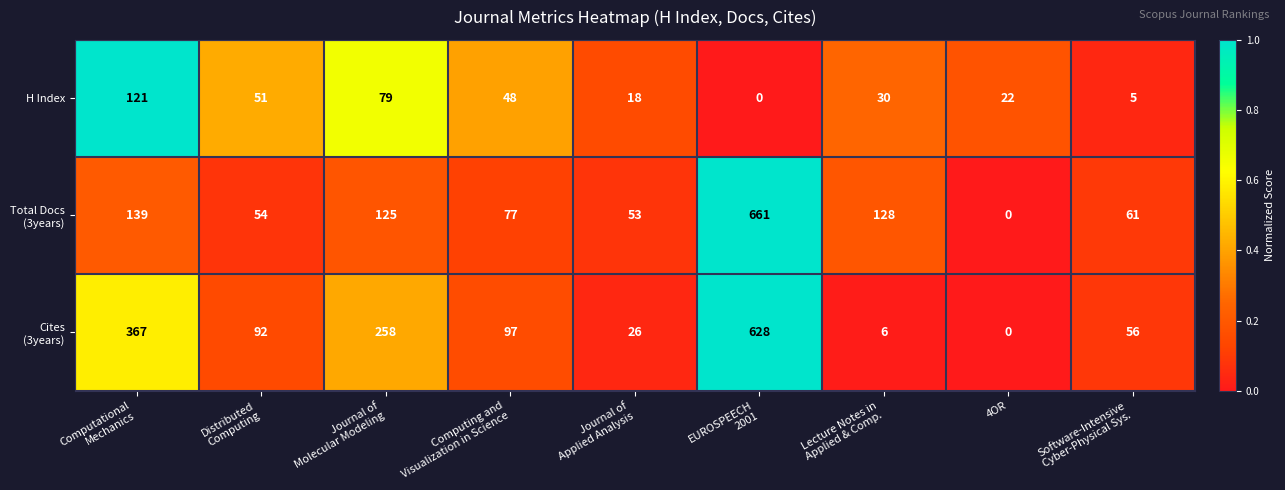

True or false: H Index has a value of 9 at 4OR.

False